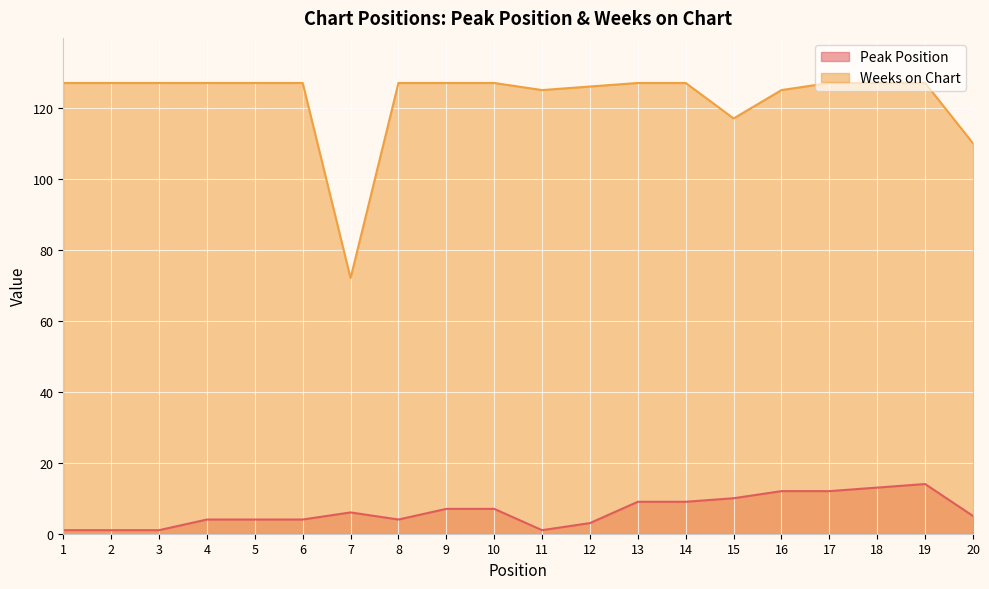

Is it true that Peak Position equals 4 at 8?

True